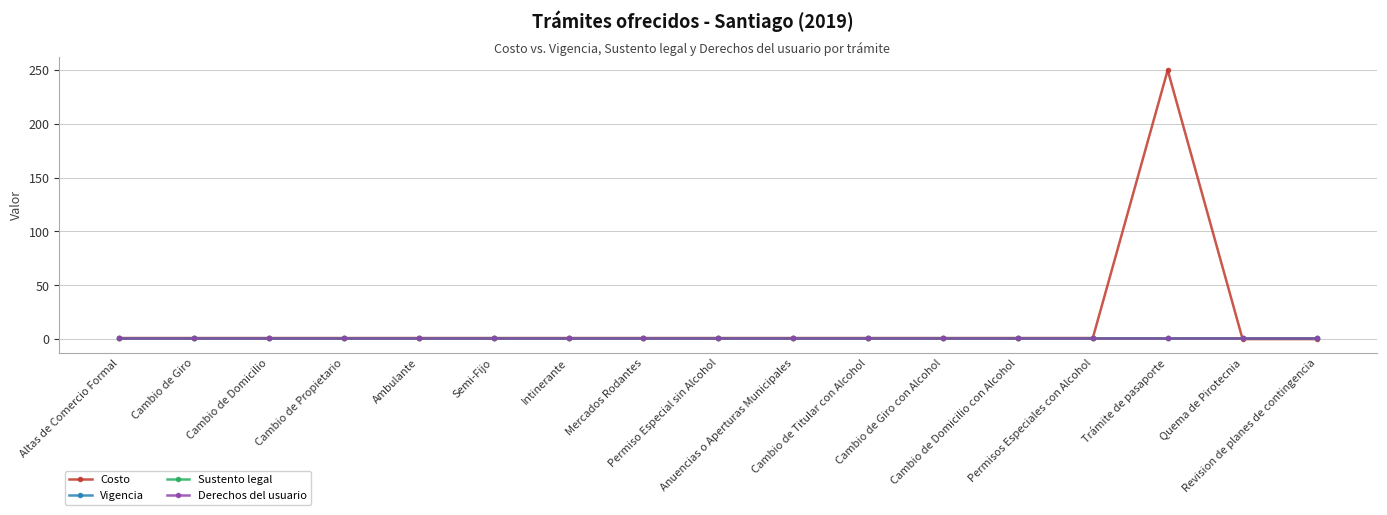

Does the chart have visible grid lines?

Yes